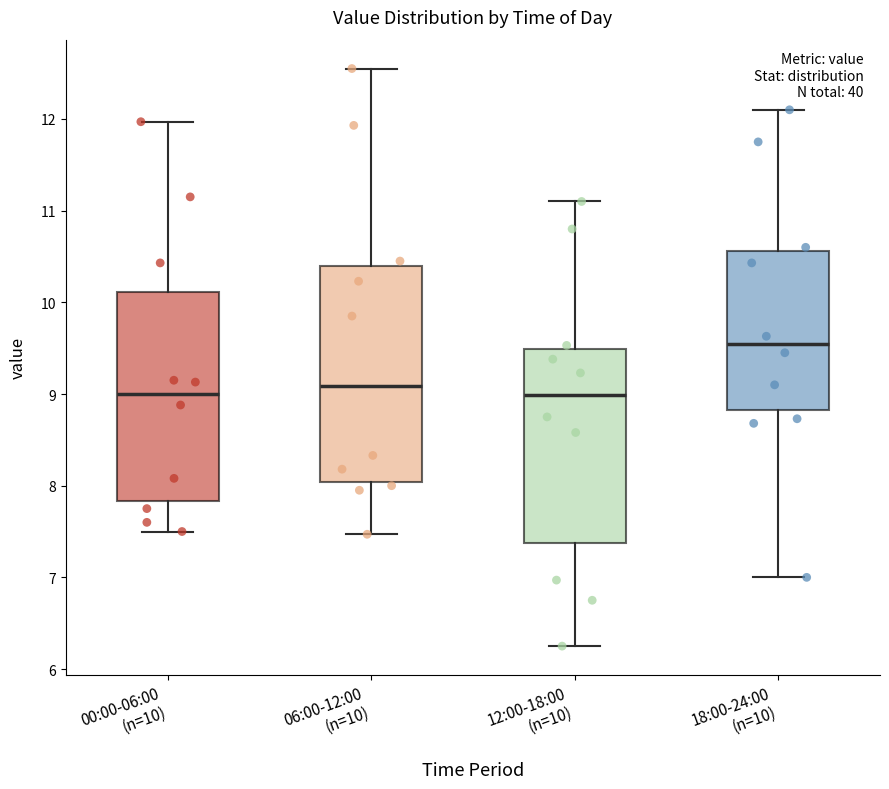

Reading left to right, read every box against the y-axis: the position of its median line, the range the box covers, and the ends of its whiskers. The values are not printed on the chart, so give them approximately, as read against the axis.

00:00-06:00 (n=10): median 9.0, box 7.8 to 10.1, whiskers 7.5 to 12.0
06:00-12:00 (n=10): median 9.1, box 8.0 to 10.4, whiskers 7.5 to 12.6
12:00-18:00 (n=10): median 9.0, box 7.4 to 9.5, whiskers 6.3 to 11.1
18:00-24:00 (n=10): median 9.5, box 8.8 to 10.6, whiskers 7.0 to 12.1